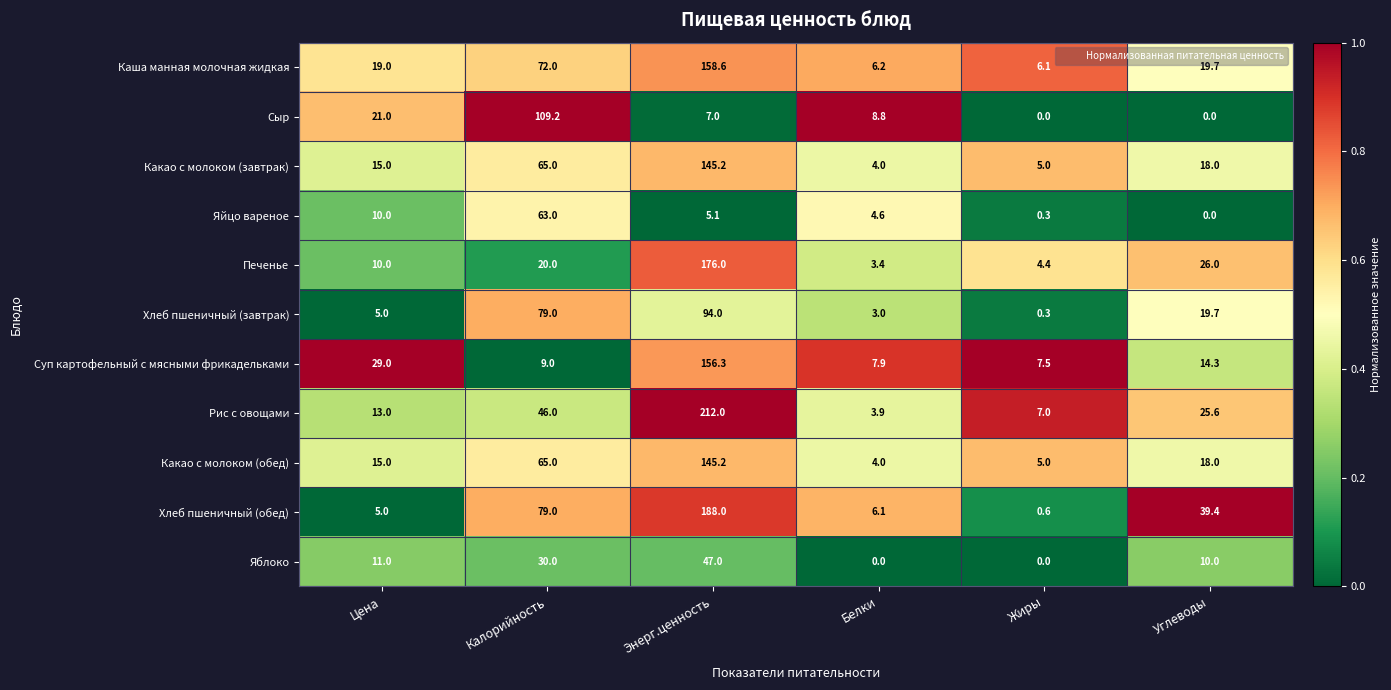

True or false: Какао с молоком (завтрак) has a value of 5.5 at Белки.

False